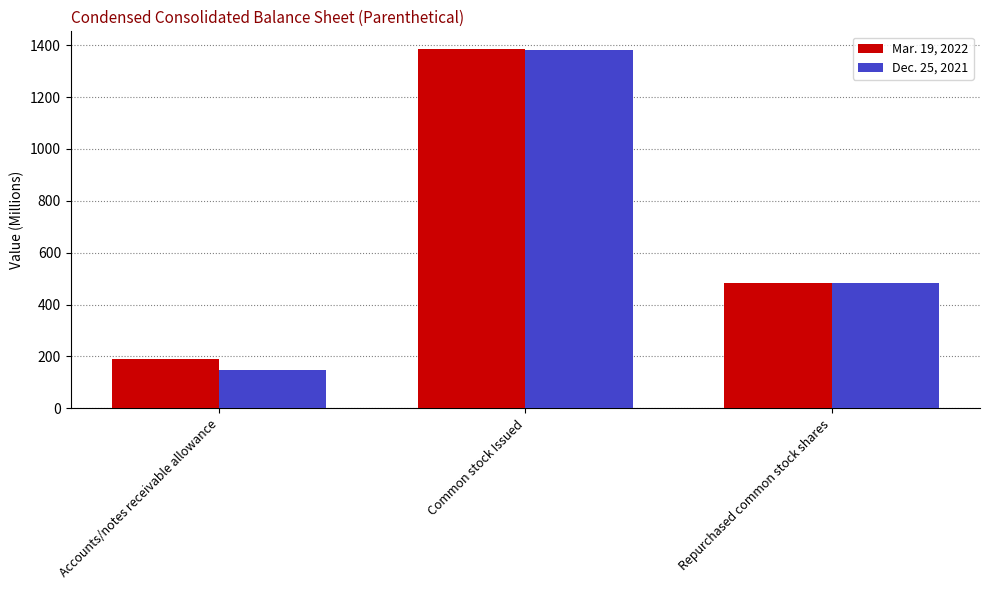

Is it true that Mar. 19, 2022 equals 483 at Repurchased common stock shares?

True